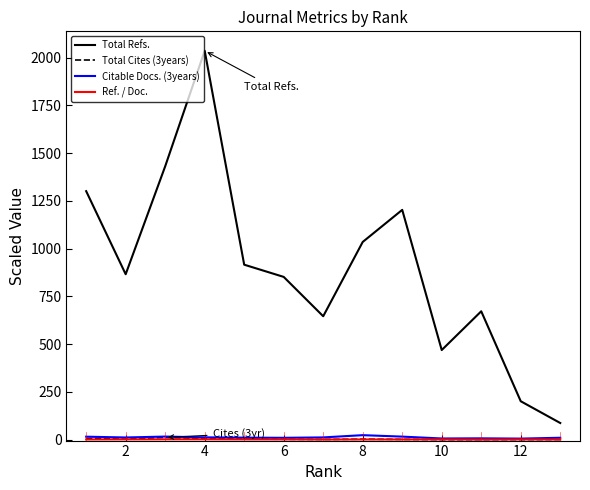

What is the greatest value displayed?

2036.0